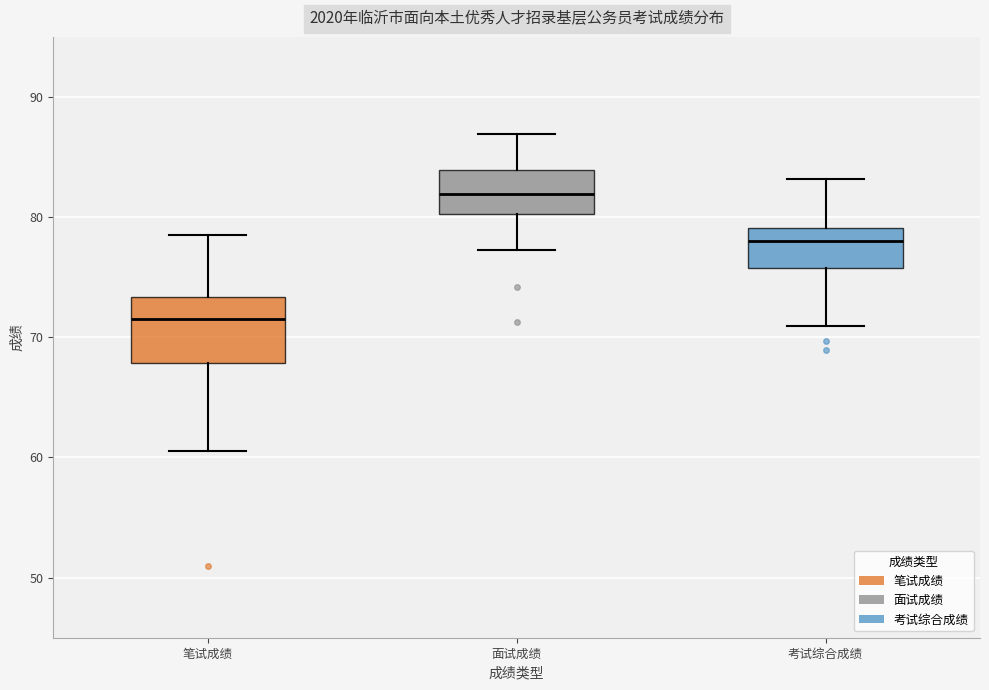

Where does the median line of the box for 考试综合成绩 sit on the y-axis? The values are not printed on the chart, so give them approximately, as read against the axis.

78